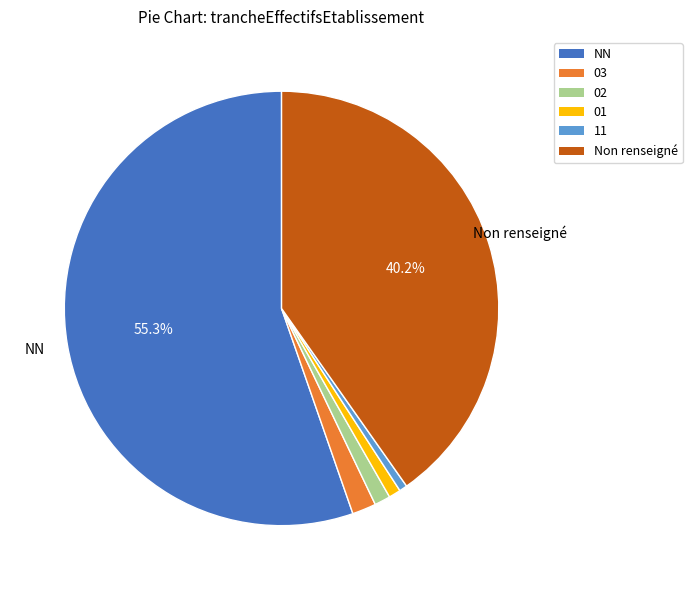

Is there a majority slice in this chart?

Yes